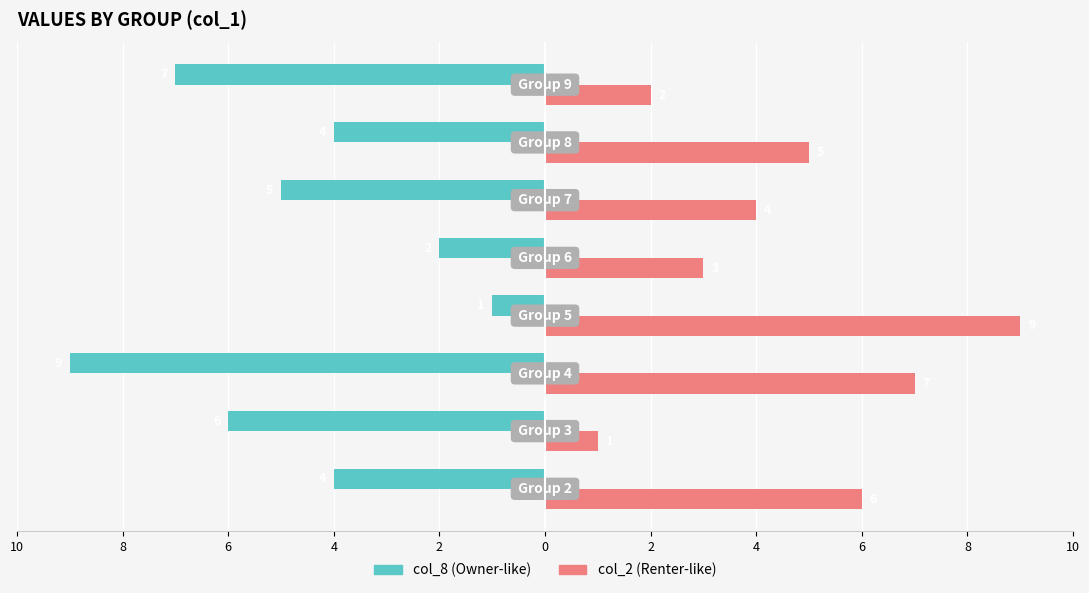

What are all the series names shown in the legend?

col_8 (Owner-like), col_2 (Renter-like)